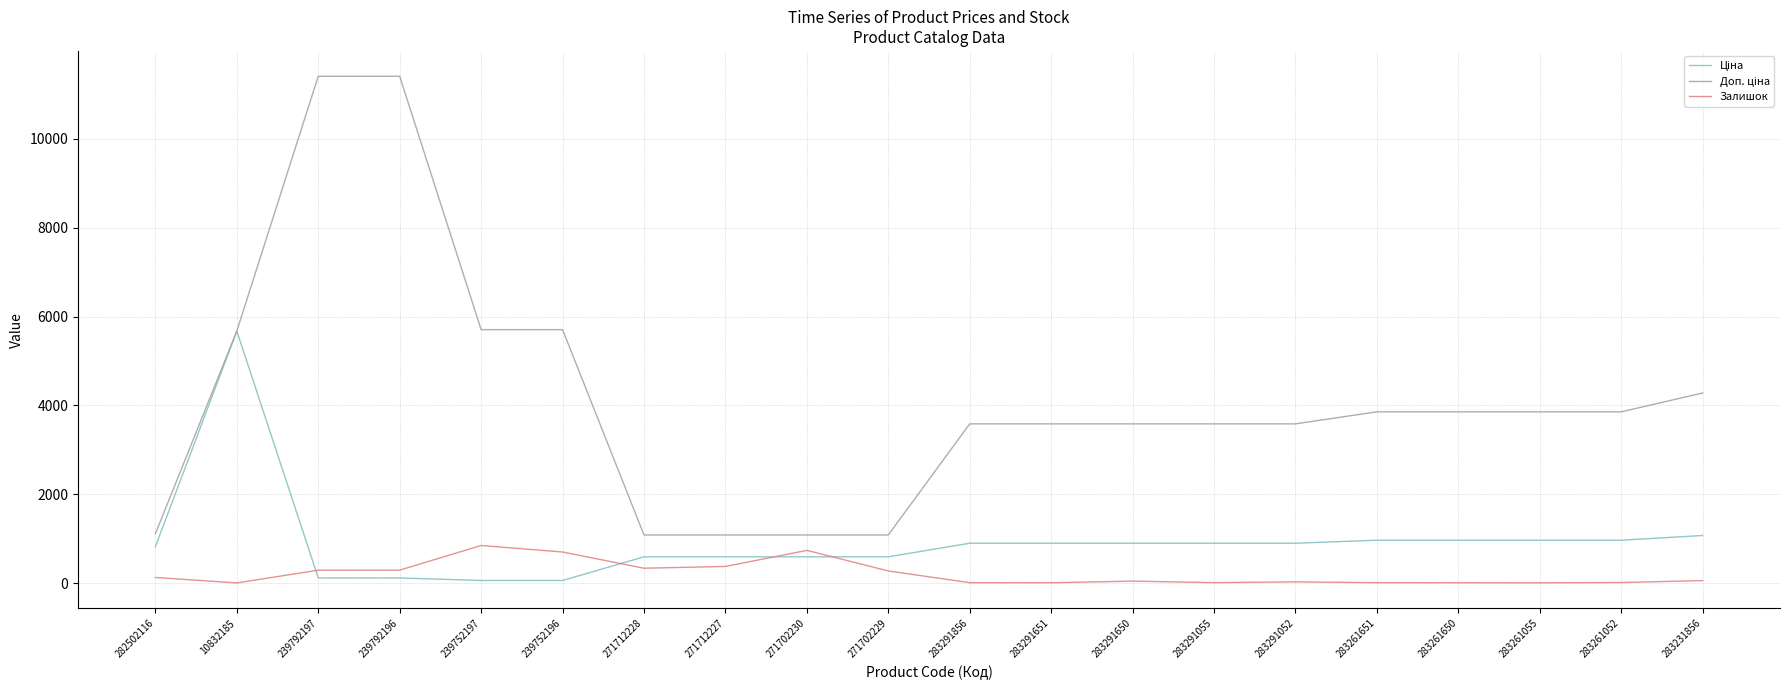

Is it true that Залишок equals 845.0 at 239752197?

True